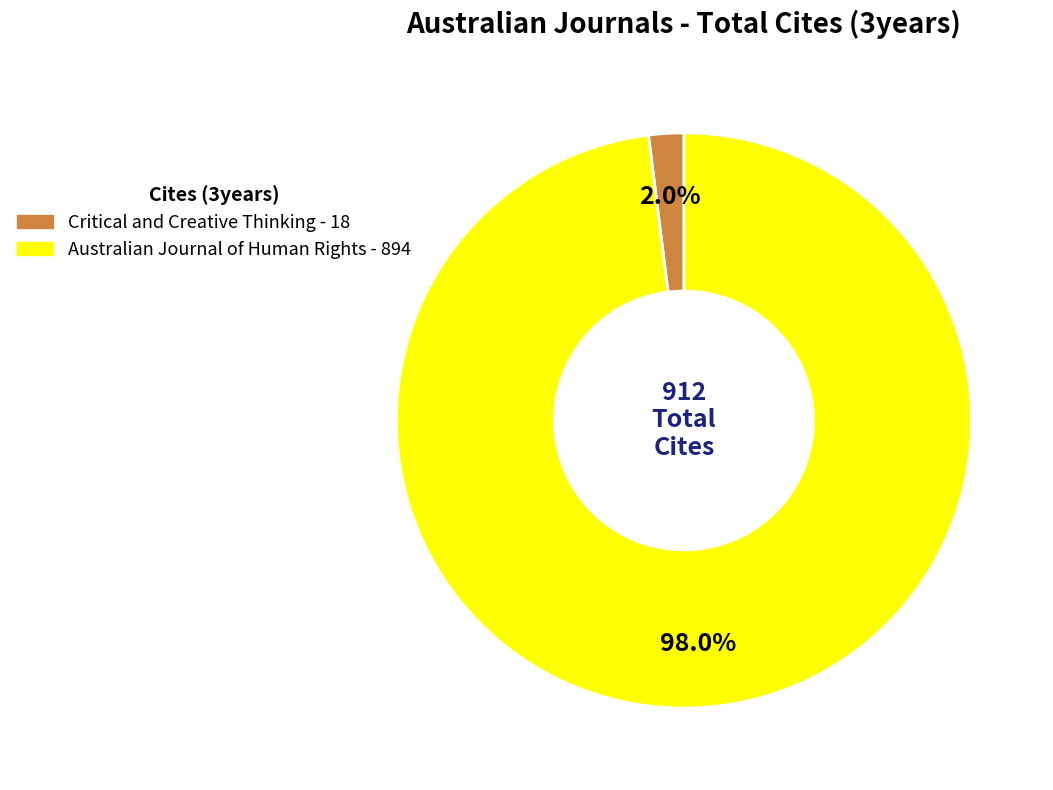

To the nearest percent, what portion does Australian Journal of Human Rights represent?

98%